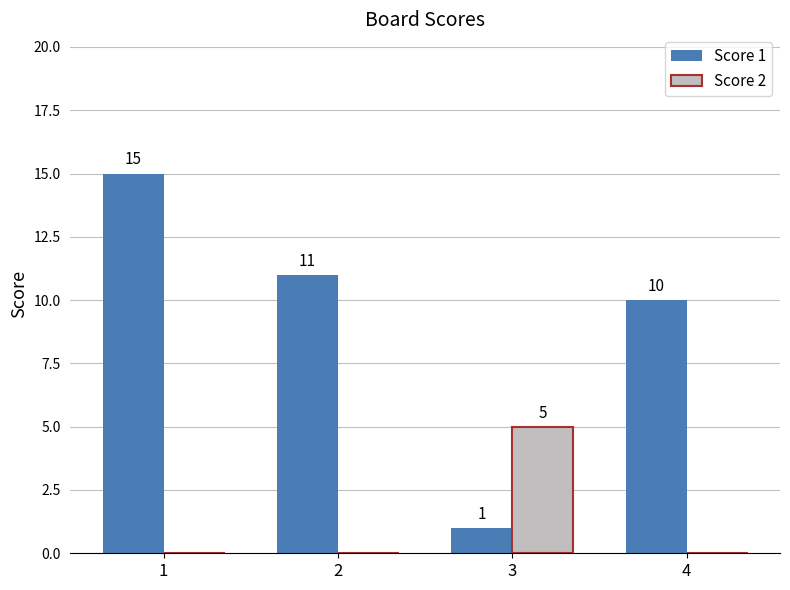

Which series has the widest spread of values?

Score 1